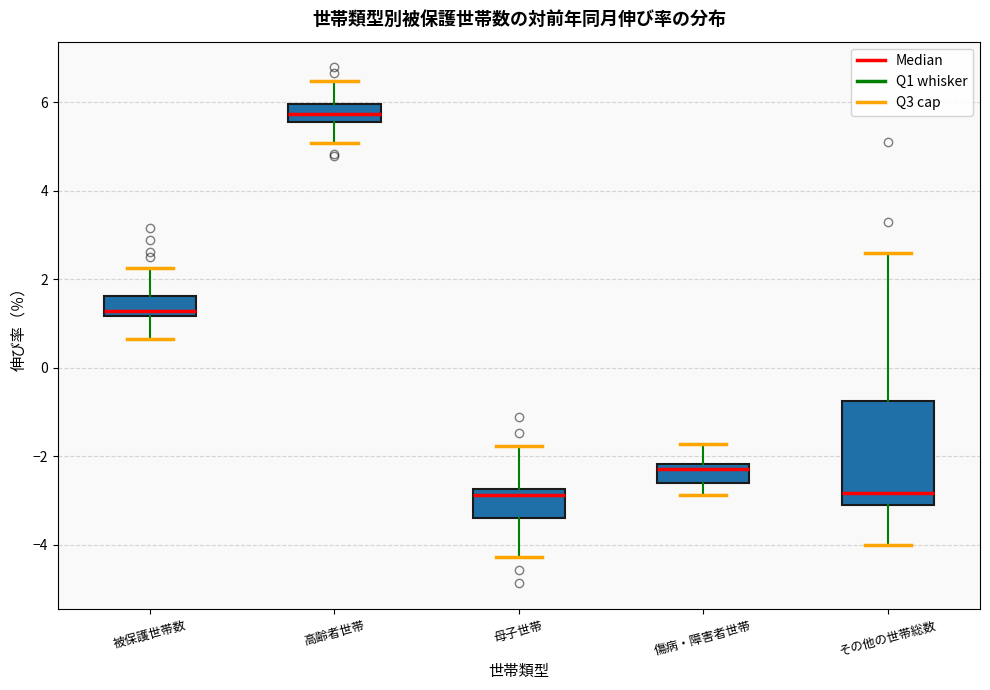

Which box is the tallest, from its lower edge to its upper edge?

その他の世帯総数